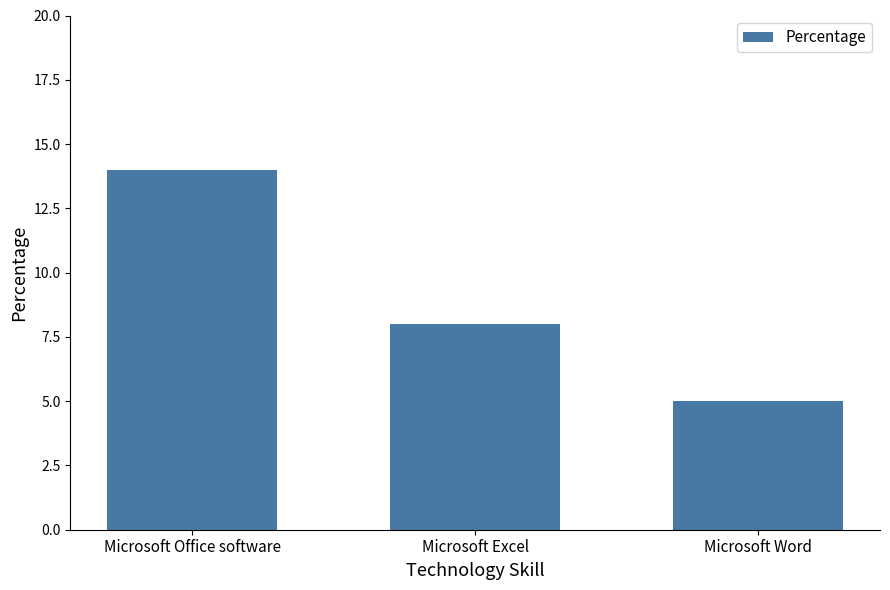

What is the value of the 1st bar from the left?

14